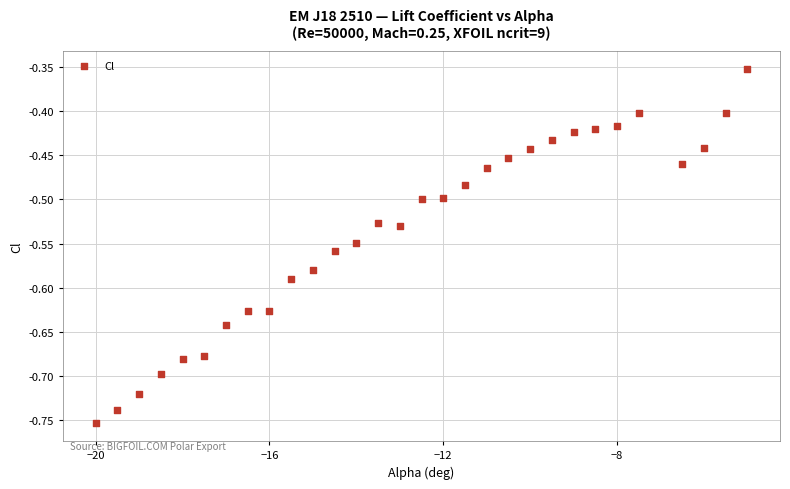

What is the range of X values (max minus min)?

15.0